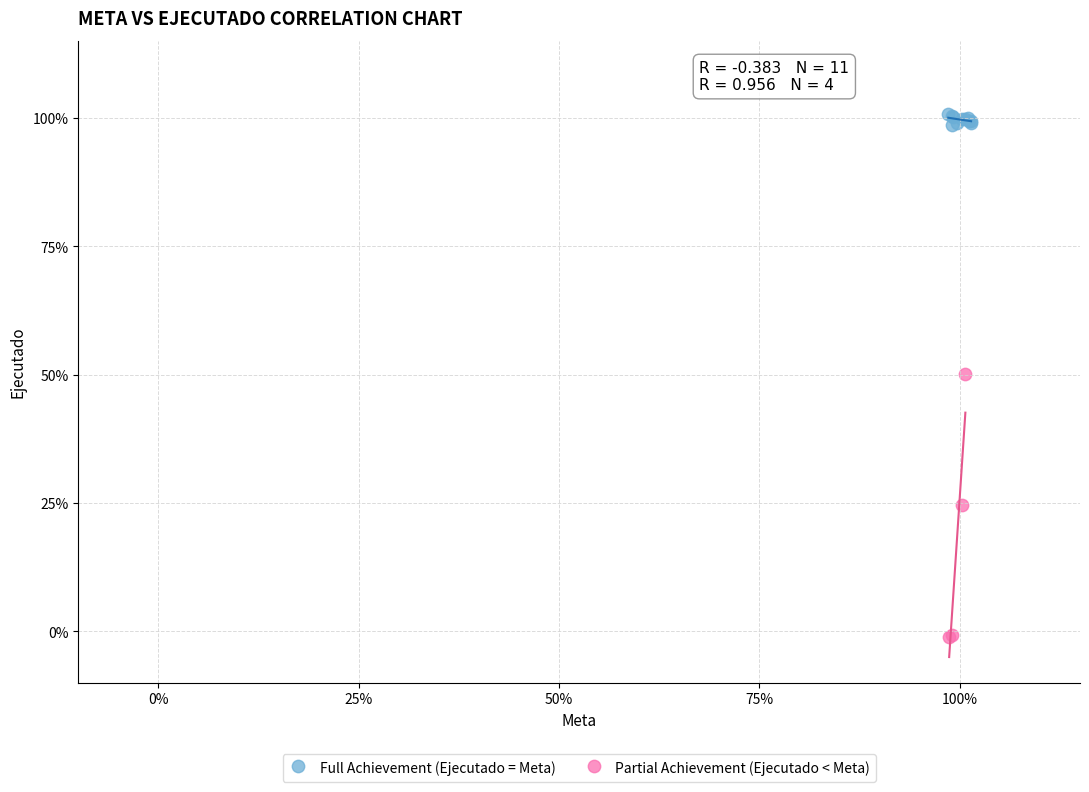

What are all the series names shown in the legend?

Full Achievement (Ejecutado = Meta), Partial Achievement (Ejecutado < Meta)